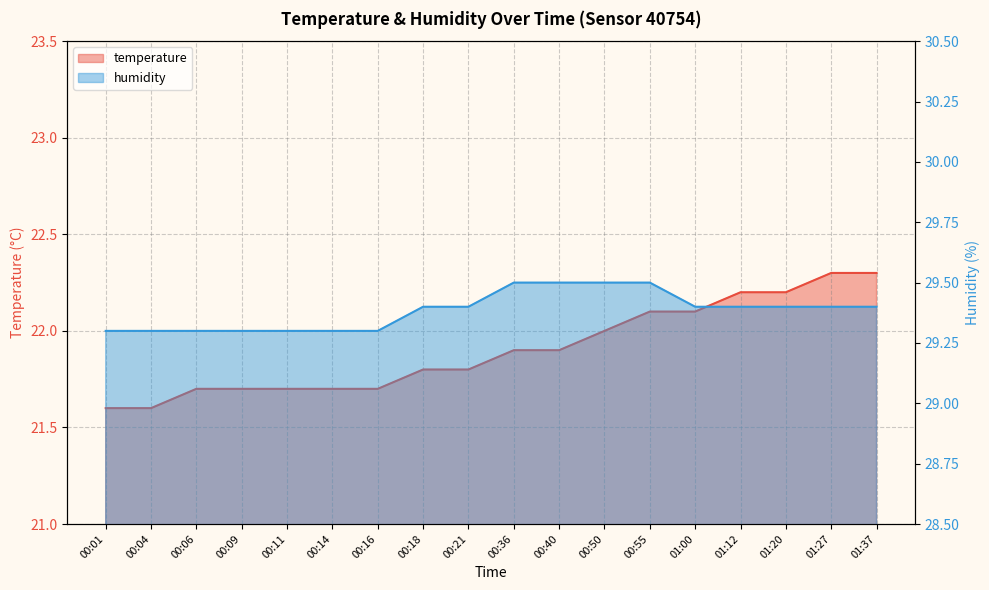

True or false: temperature and humidity intersect in this chart.

False